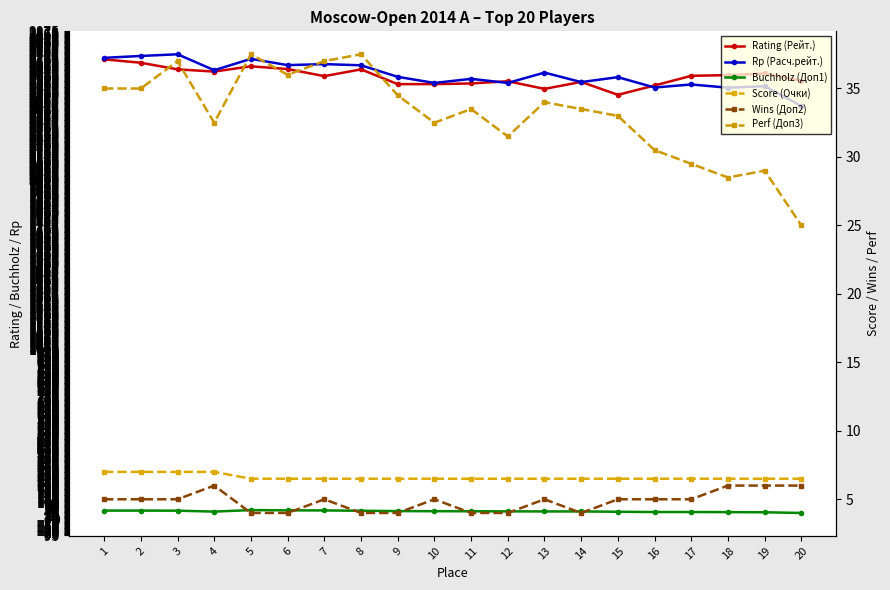

What is the average value of the Wins (Доп2) series?

4.8